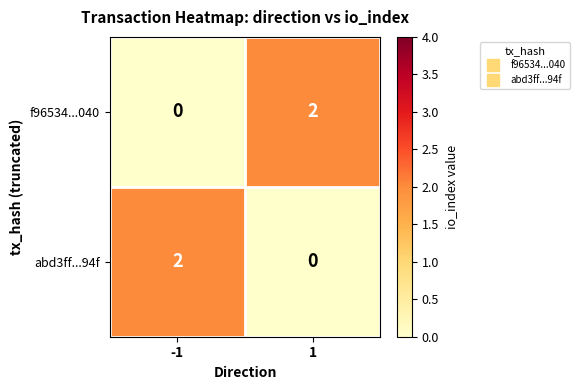

Is it true that abd3ff...94f equals 0 at 1?

True